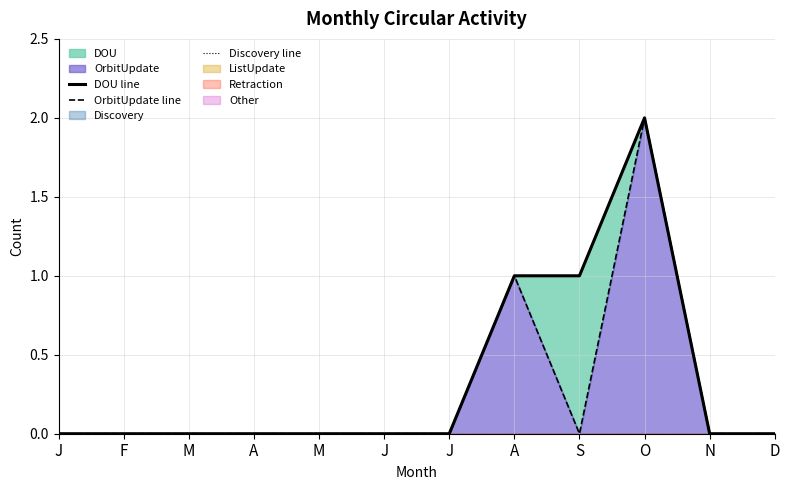

True or false: DOU line has more than 0 points higher than both neighbors.

True